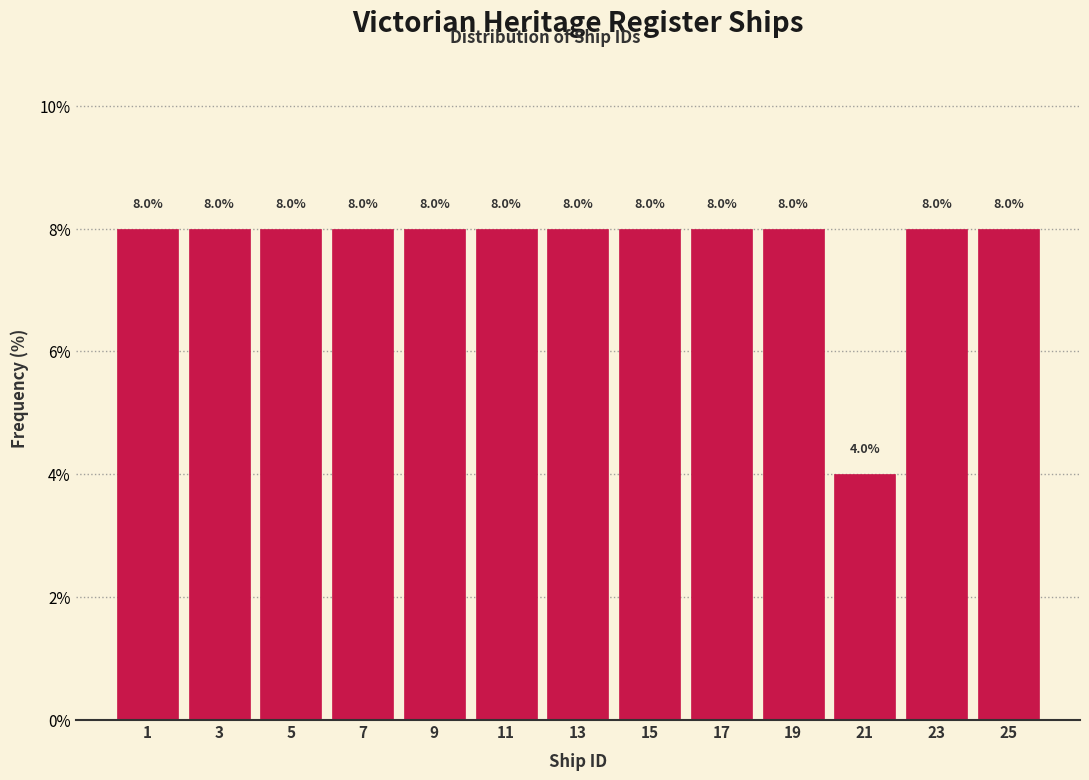

Reading left to right, transcribe all the data shown in this chart.

8	8	8	8	8	8	8	8	8	8	4	8	8